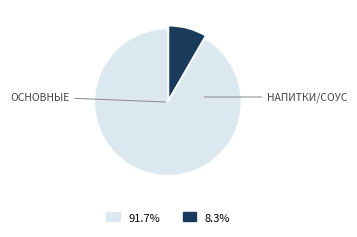

Does any single category account for the majority?

Yes